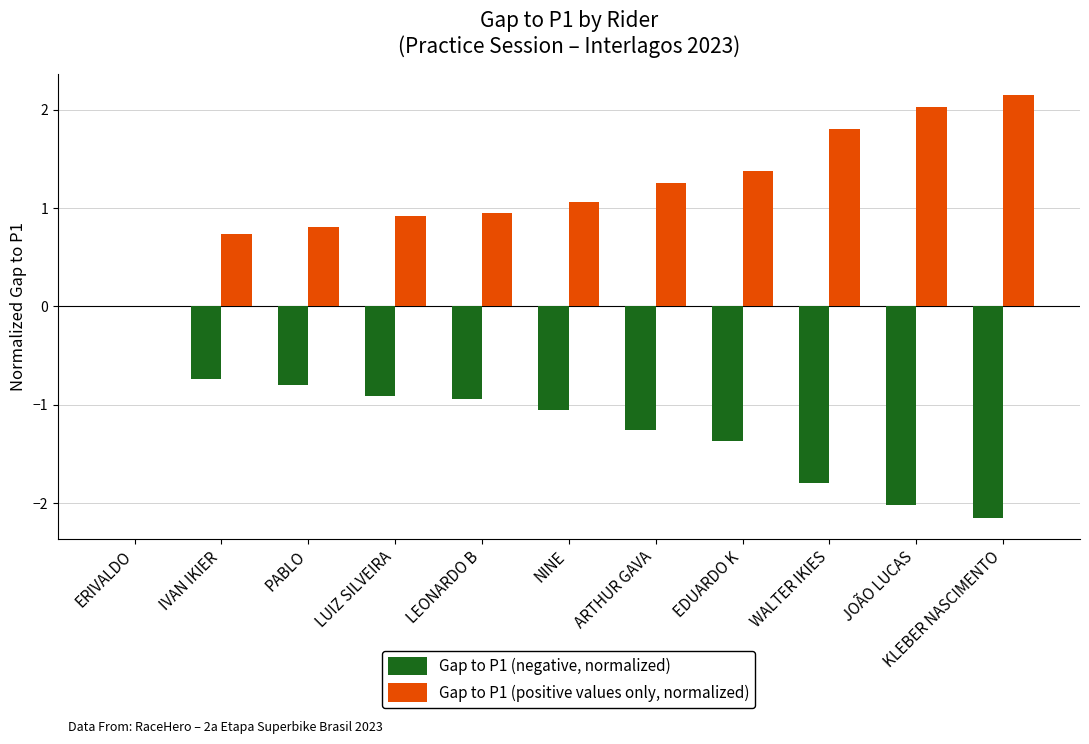

At which label does Gap to P1 (positive values only, normalized) reach its peak?

KLEBER NASCIMENTO